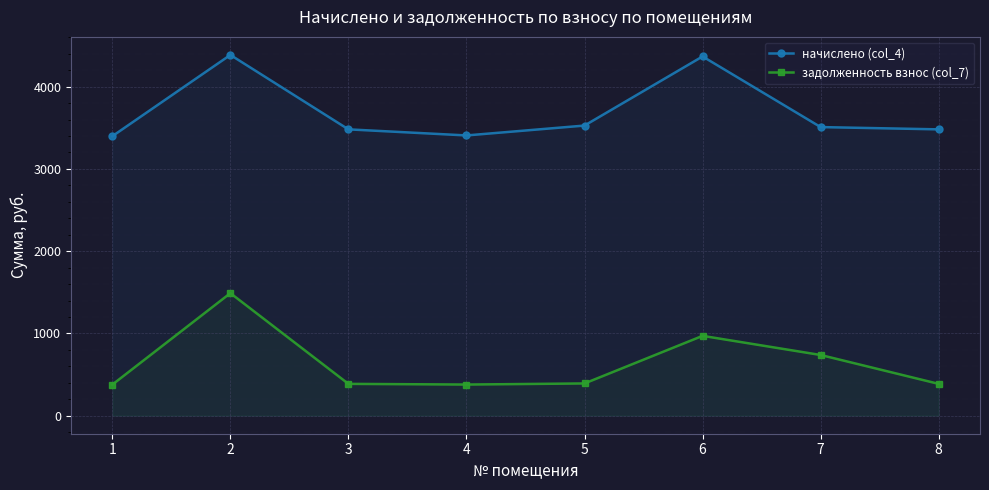

Is the value of задолженность взнос (col_7) at 2 greater than the value of начислено (col_4) at 6?

No